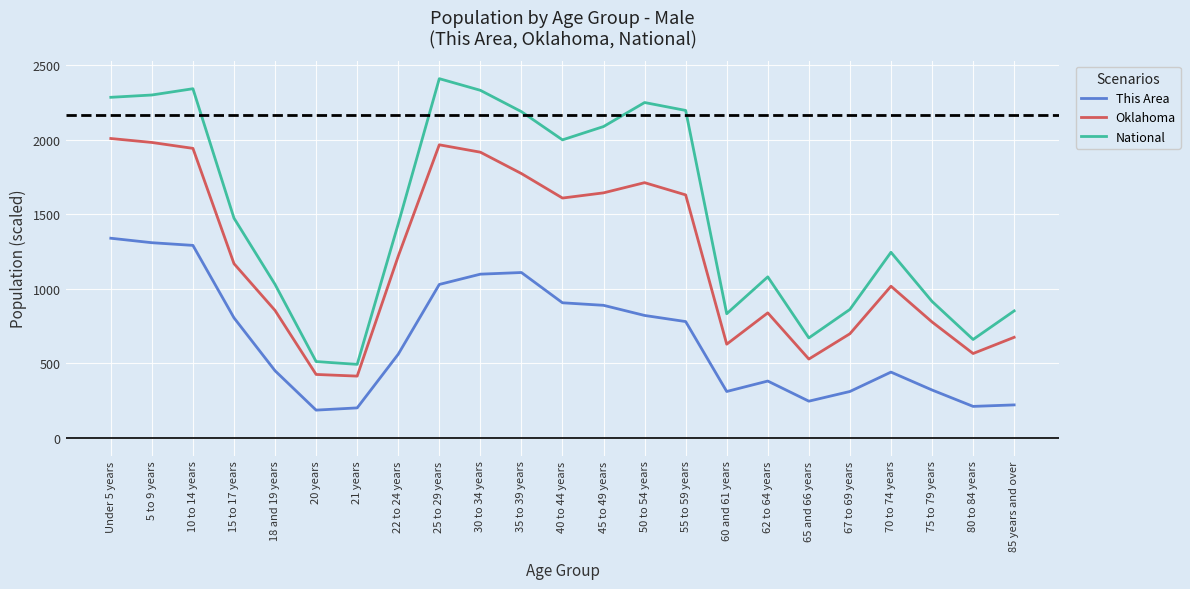

Which category has the highest value in the National series?

25 to 29 years